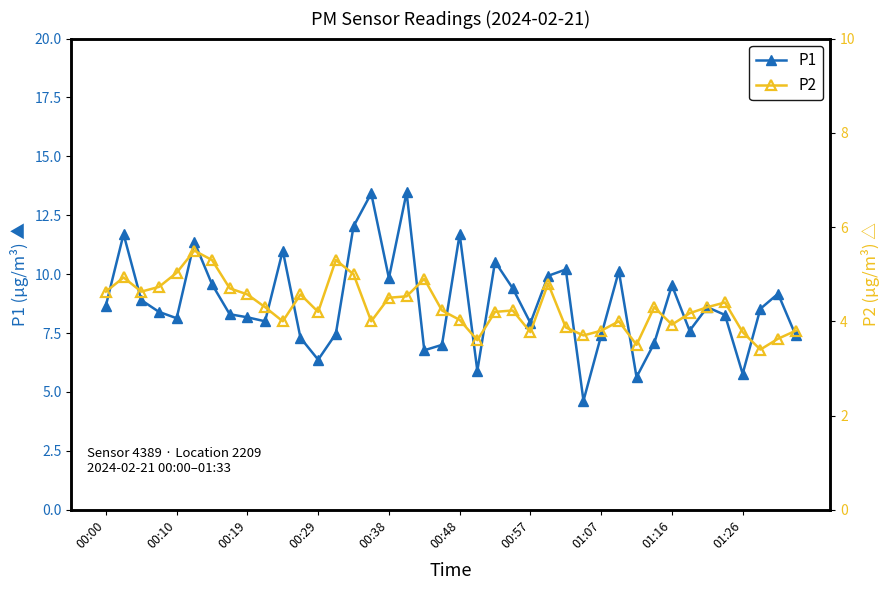

True or false: P1 has more than 2 interior local peaks.

True